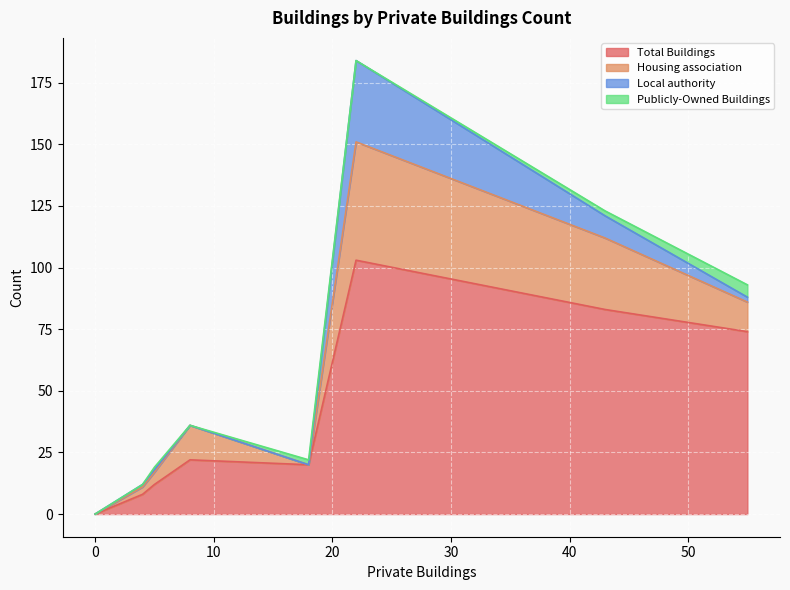

Reading left to right, transcribe all the data shown in this chart.

Total Buildings: 43=83	22=103	4=8	5=12	0=0	0=0	8=22	55=74	18=20	0=0
Housing association: 43=29	22=48	4=3	5=5	0=0	0=0	8=14	55=12	18=0	0=0
Local authority: 43=9	22=33	4=1	5=1	0=0	0=0	8=0	55=2	18=0	0=0
Publicly-Owned Buildings: 43=2	22=0	4=0	5=1	0=0	0=0	8=0	55=5	18=2	0=0